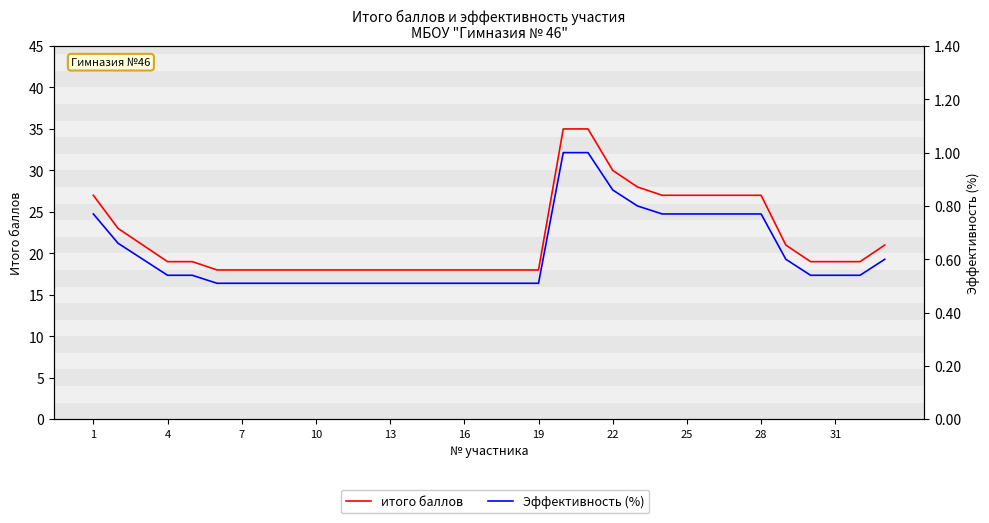

What are all the series names shown in the legend?

итого баллов, Эффективность (%)